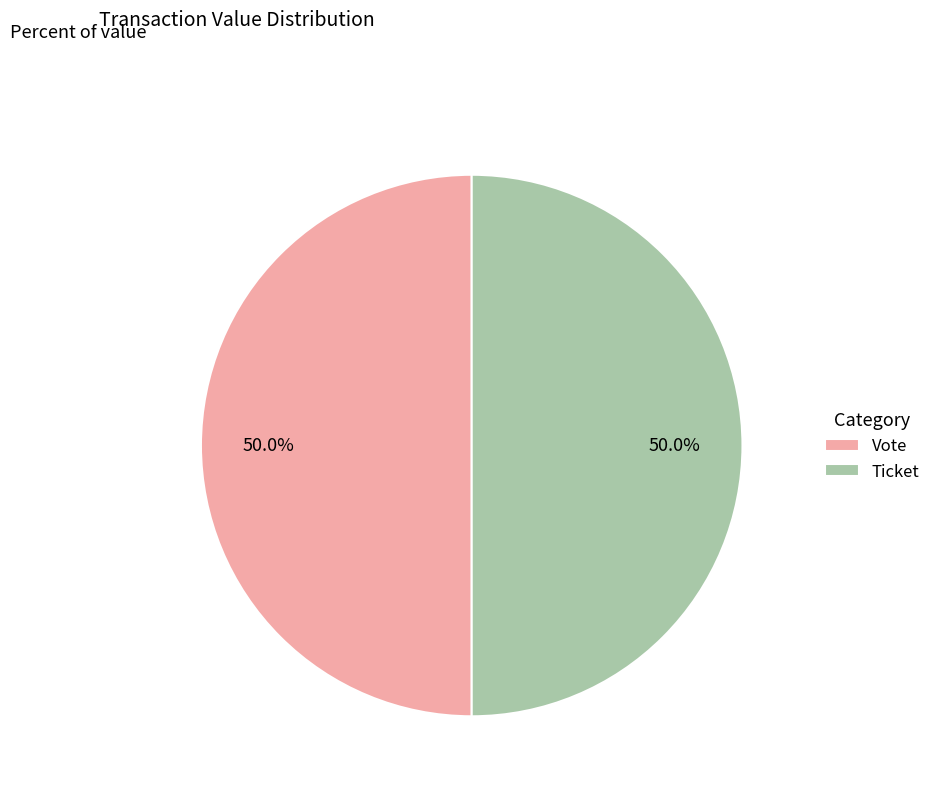

To the nearest percent, what is the average slice percentage?

50%